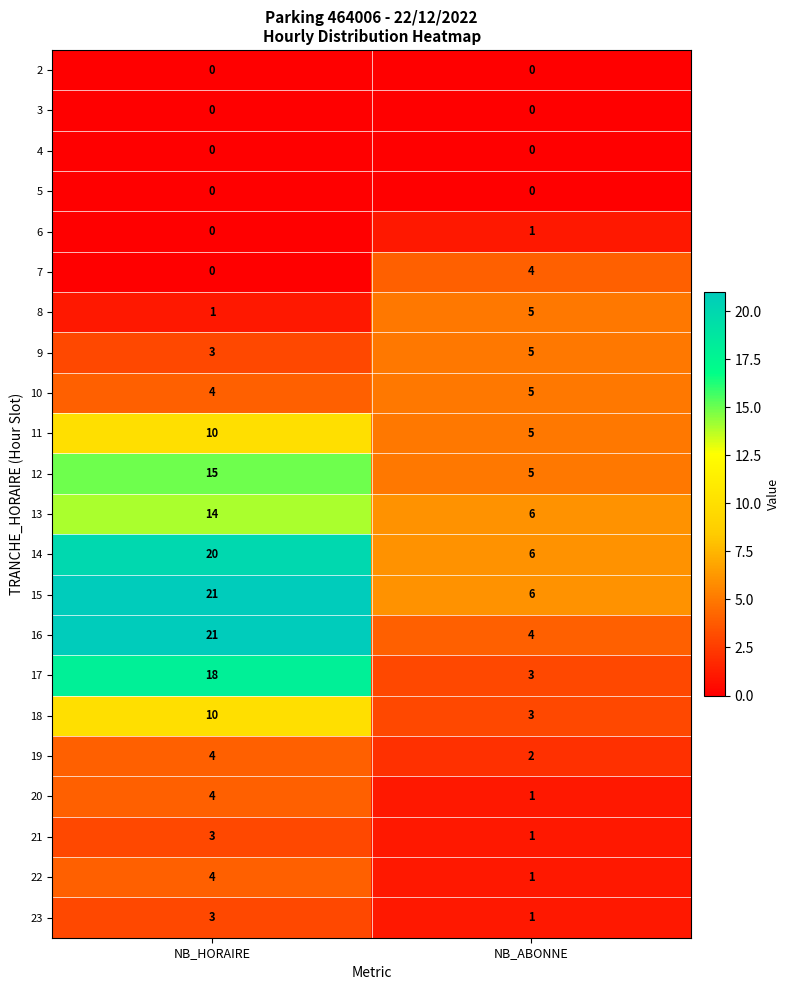

At which category is the sum across all series the highest?

NB_HORAIRE